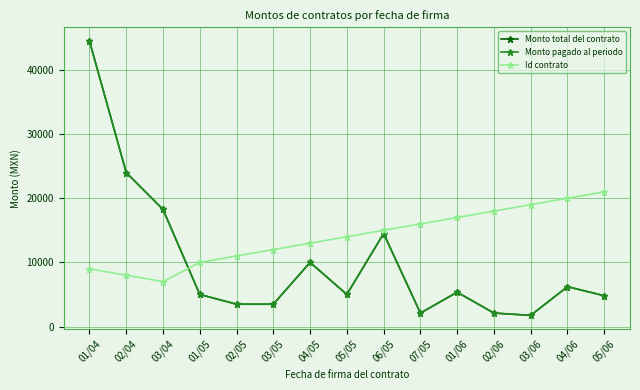

What is the average value of the Monto total del contrato series?

10036.1